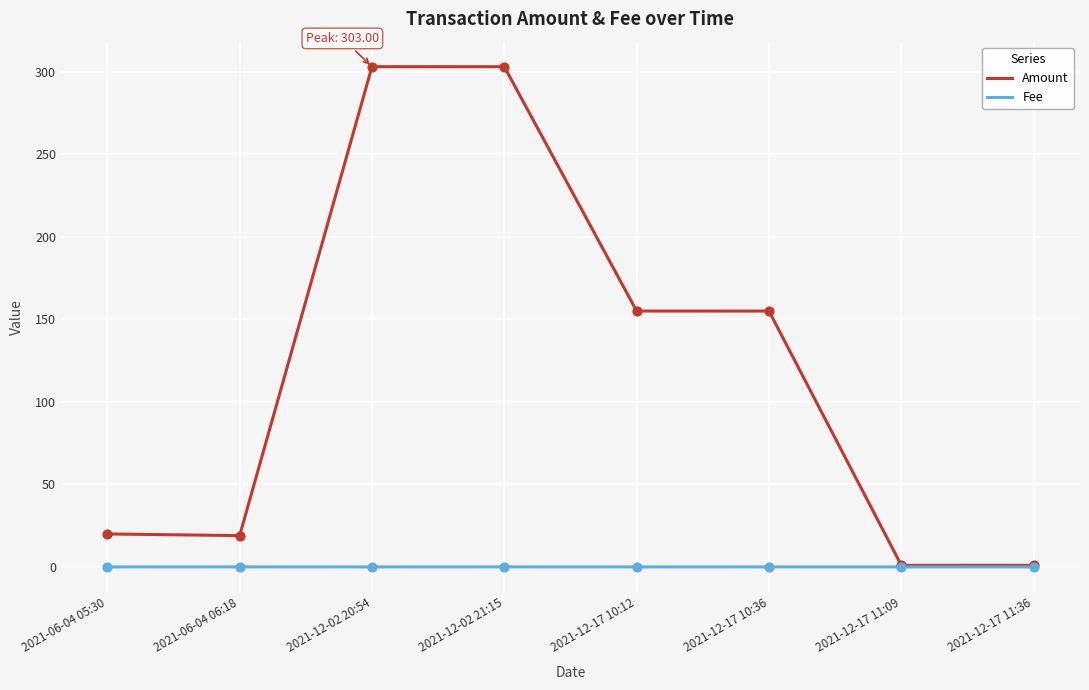

Which series has the largest total across all categories?

Amount